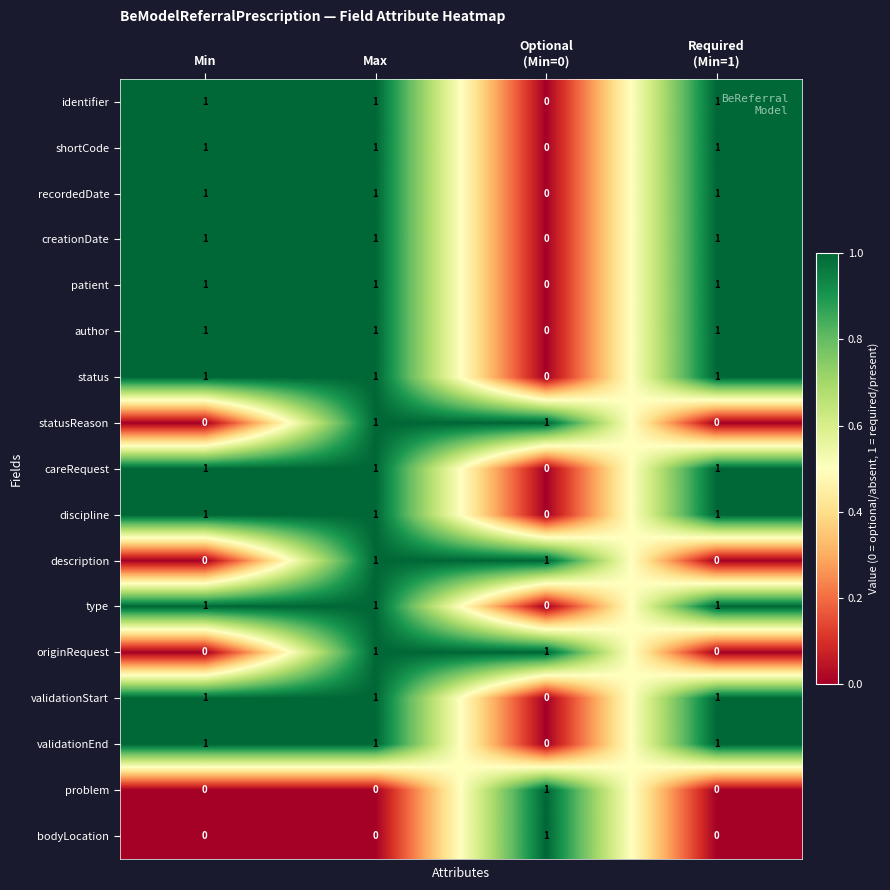

Is it true that type equals 1 at Max?

True